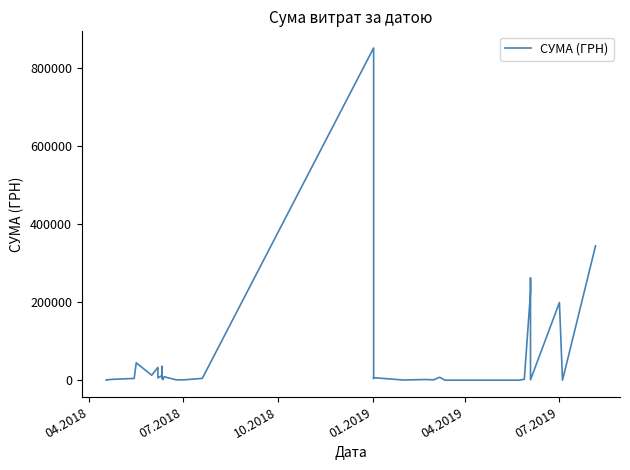

What is the greatest value displayed?

852471.9